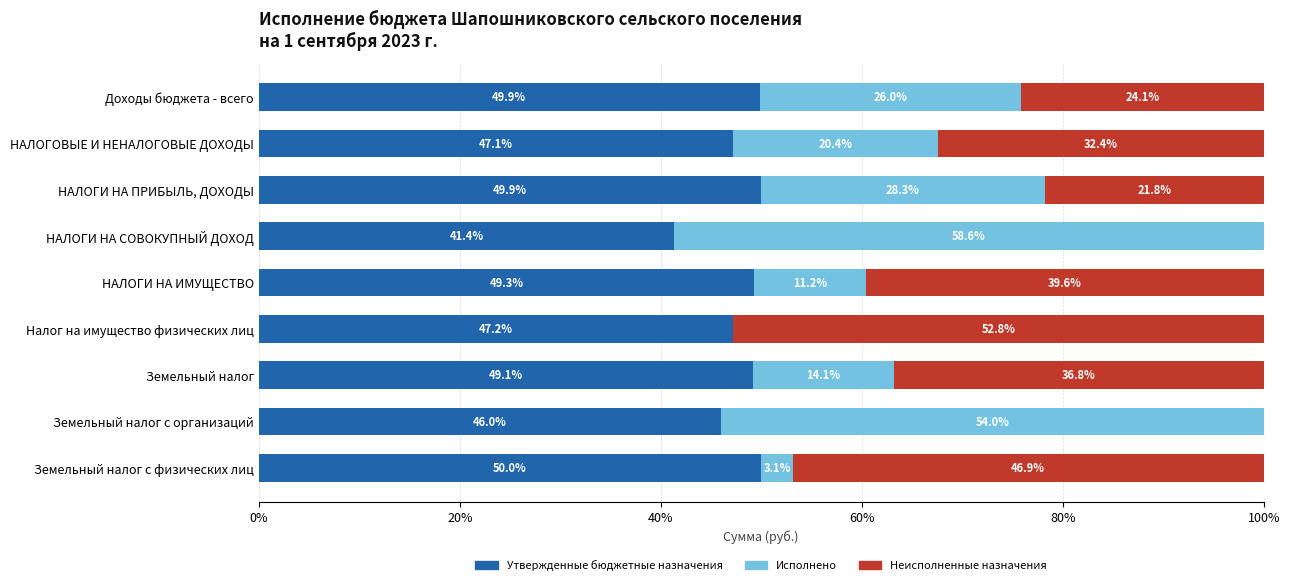

What is the total value across all series at Земельный налог?

100.0